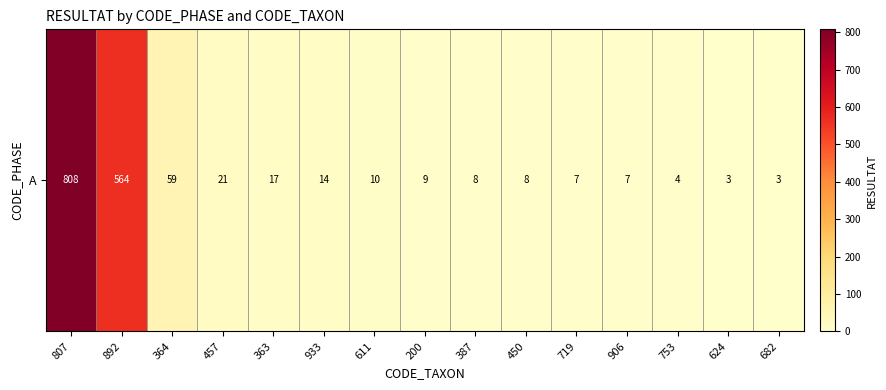

Rank the categories by value from highest to lowest.

807, 892, 364, 457, 363, 933, 611, 200, 387, 450, 719, 906, 753, 624, 682